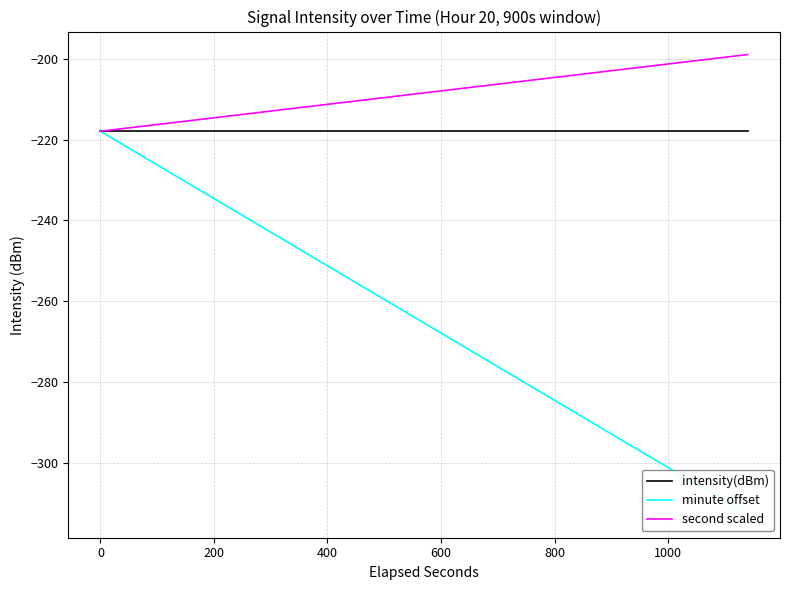

What is the maximum value shown in the chart?

-198.9